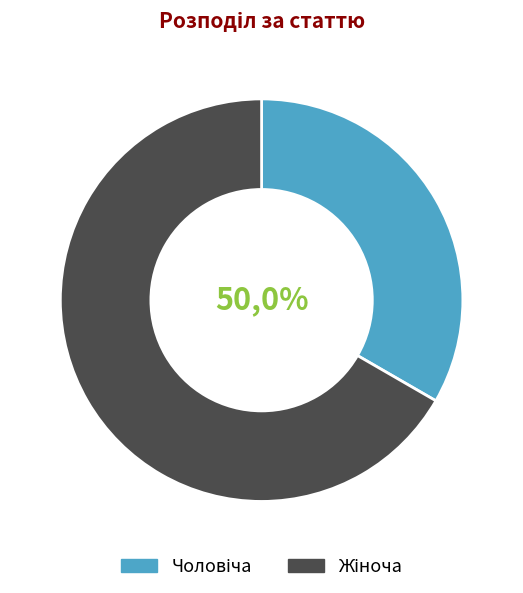

Count the number of slices in the pie.

2